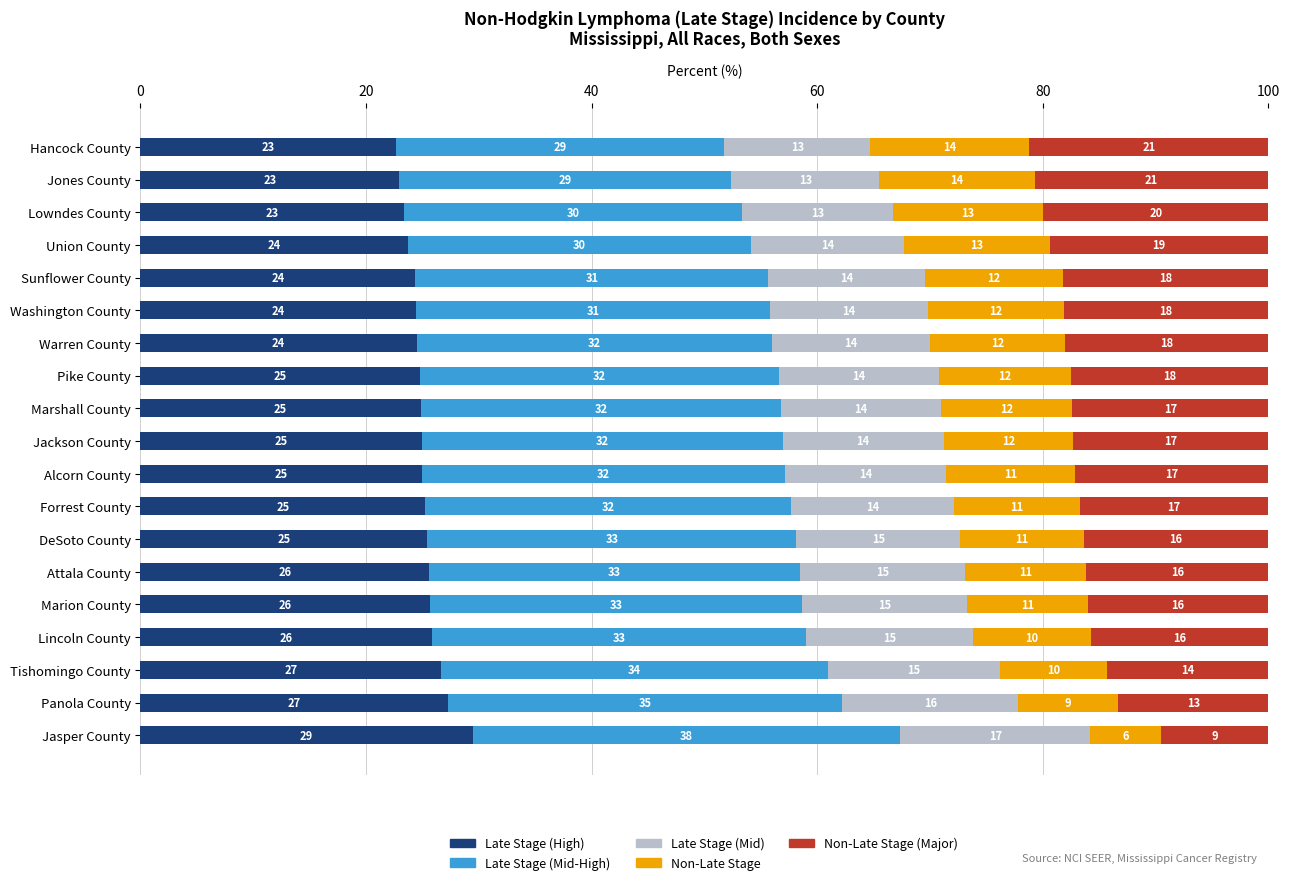

What is the total value across all series at Jones County?

100.0